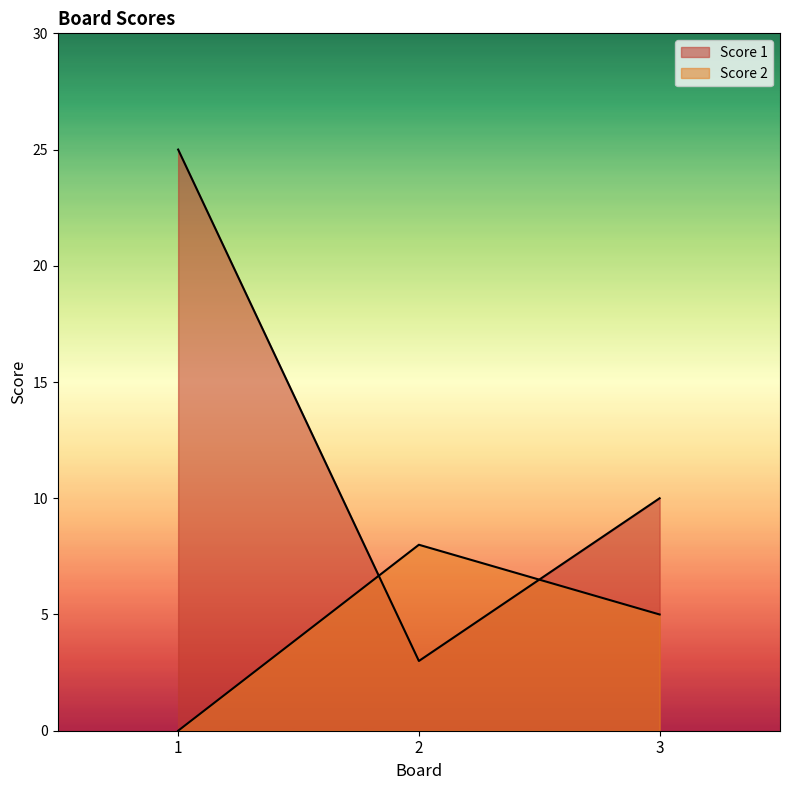

Rank the categories by Score 2 value from highest to lowest.

2, 3, 1